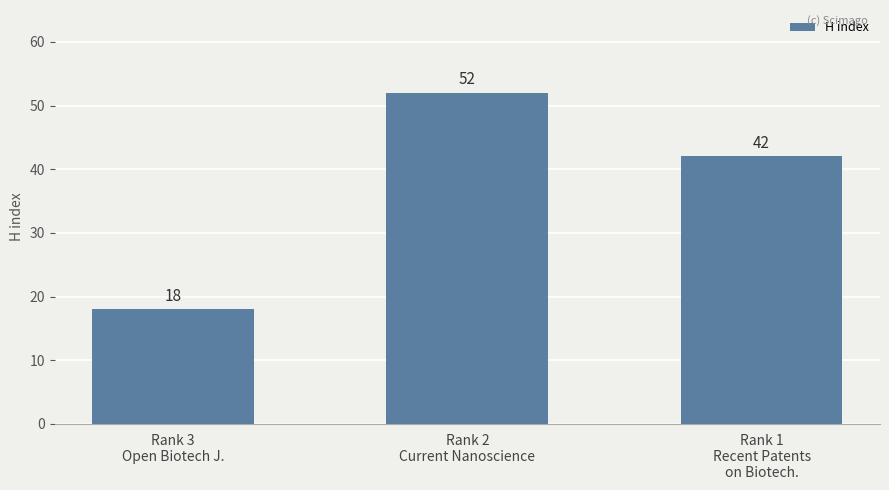

At which label is the value closest to 35?

Rank 1
Recent Patents
on Biotech.